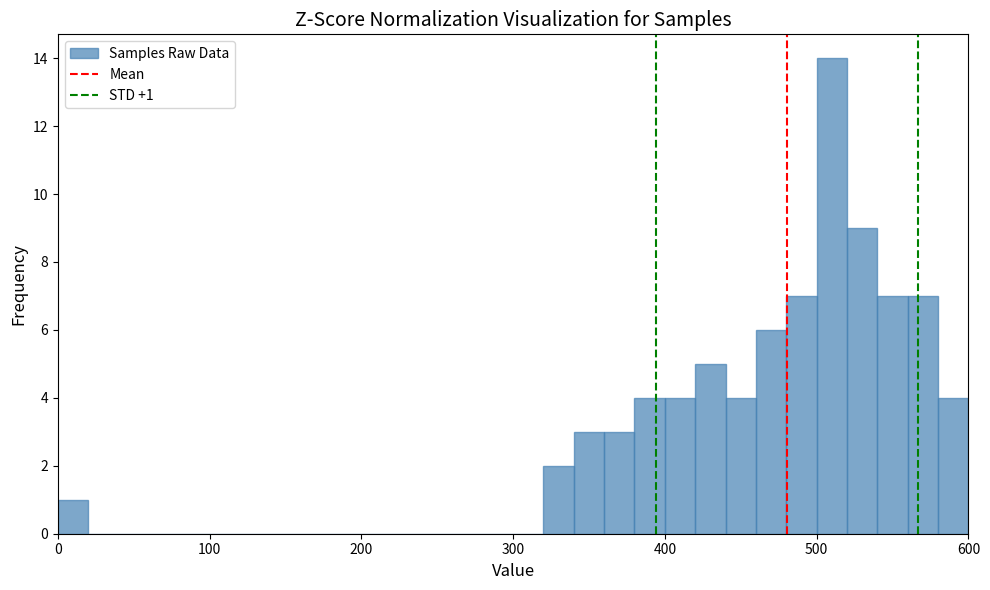

Read against the x-axis, roughly where is the centre of the tallest bar?

510